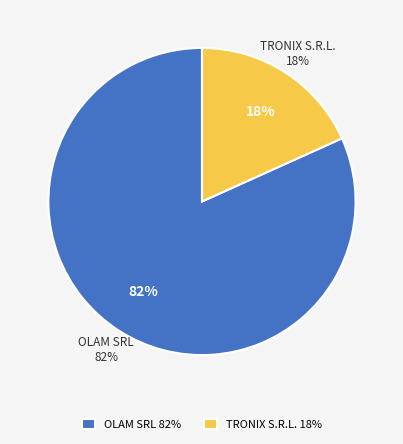

To the nearest percent, what percentage of the pie is TRONIX S.R.L.?

18%